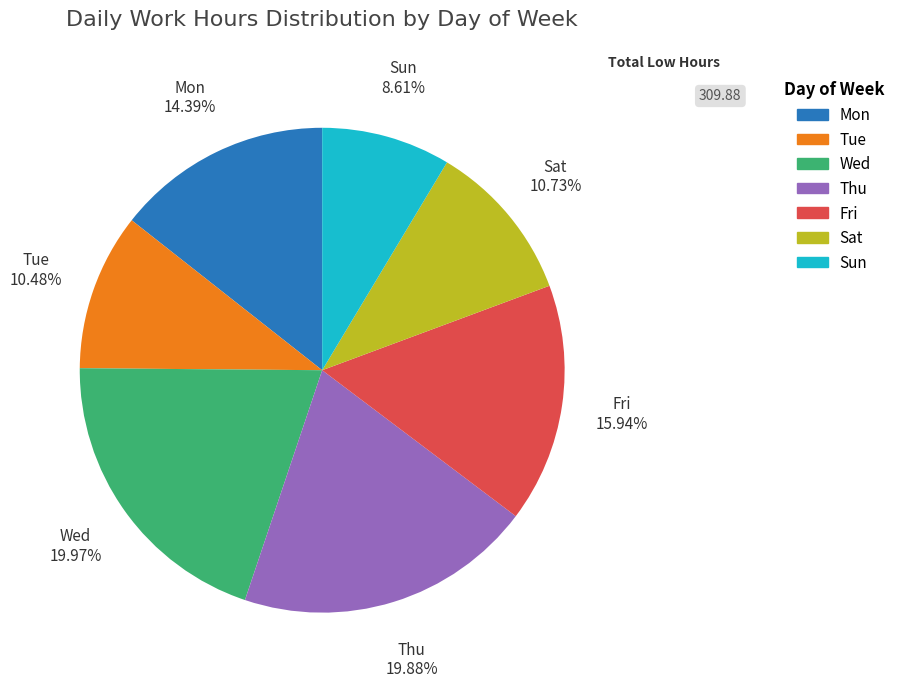

Which category has the smallest portion of the pie?

Sun